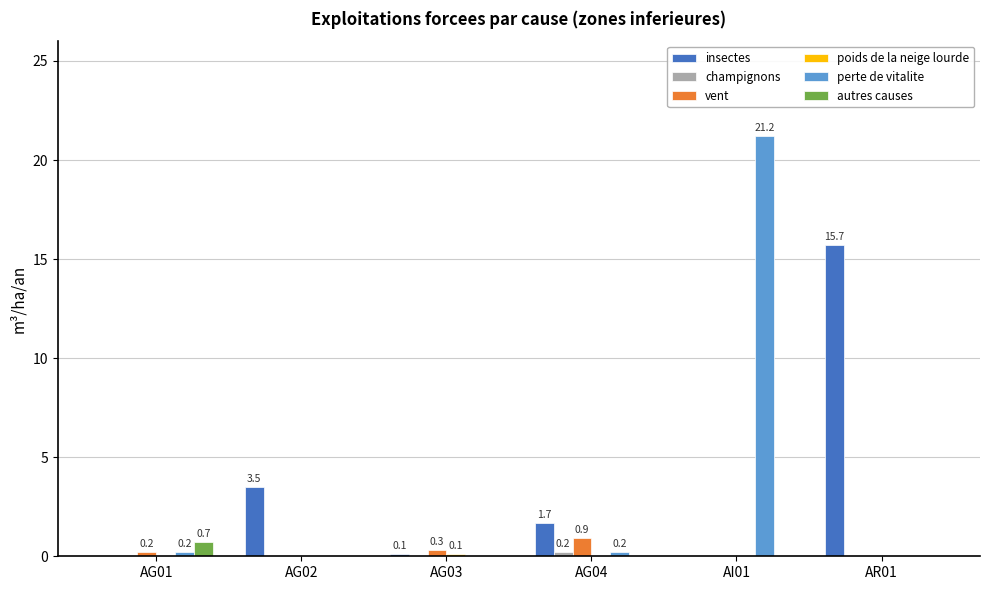

At which label does insectes reach its peak?

AR01